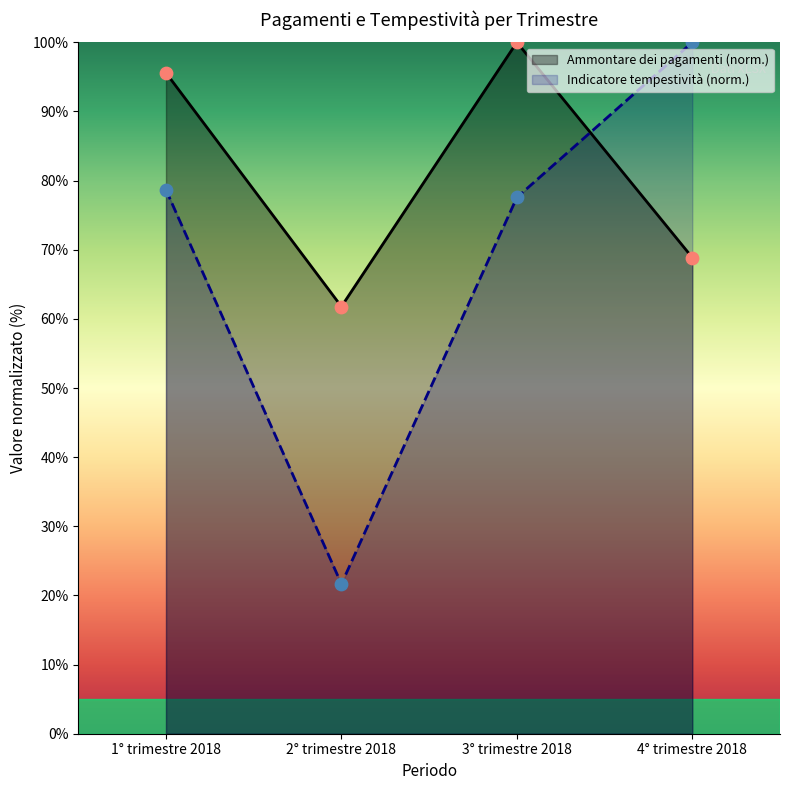

Which series reaches the minimum Y coordinate?

Indicatore tempestività